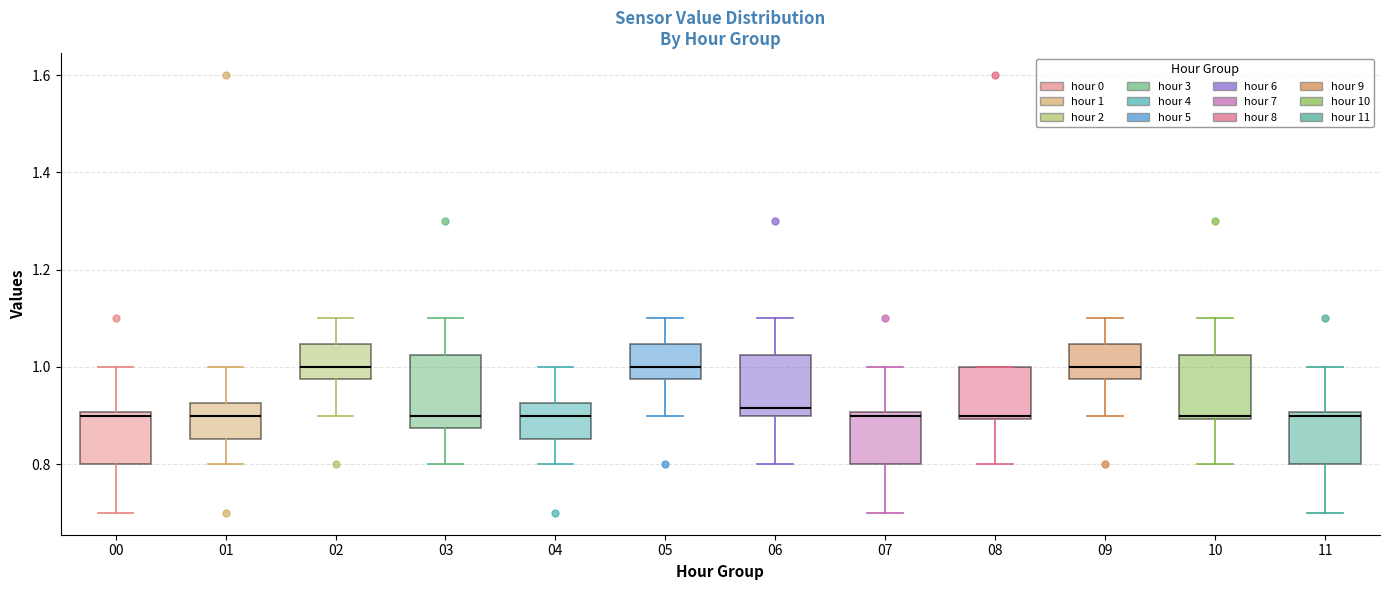

Reading left to right, read every box against the y-axis: the position of its median line, the range the box covers, and the ends of its whiskers. The values are not printed on the chart, so give them approximately, as read against the axis.

00: median 0.90 (just below the box's upper edge), box 0.80 to 0.90, whiskers 0.70 to 1.00
01: median 0.90, box 0.86 to 0.92, whiskers 0.80 to 1.00
02: median 1.00, box 0.98 to 1.04, whiskers 0.90 to 1.10
03: median 0.90, box 0.88 to 1.02, whiskers 0.80 to 1.10
04: median 0.90, box 0.86 to 0.92, whiskers 0.80 to 1.00
05: median 1.00, box 0.98 to 1.04, whiskers 0.90 to 1.10
06: median 0.92, box 0.90 to 1.02, whiskers 0.80 to 1.10
07: median 0.90 (just below the box's upper edge), box 0.80 to 0.90, whiskers 0.70 to 1.00
08: median 0.90 (just above the box's lower edge), box 0.90 to 1.00, whiskers 0.80 to 1.00
09: median 1.00, box 0.98 to 1.04, whiskers 0.90 to 1.10
10: median 0.90 (just above the box's lower edge), box 0.90 to 1.02, whiskers 0.80 to 1.10
11: median 0.90 (just below the box's upper edge), box 0.80 to 0.90, whiskers 0.70 to 1.00